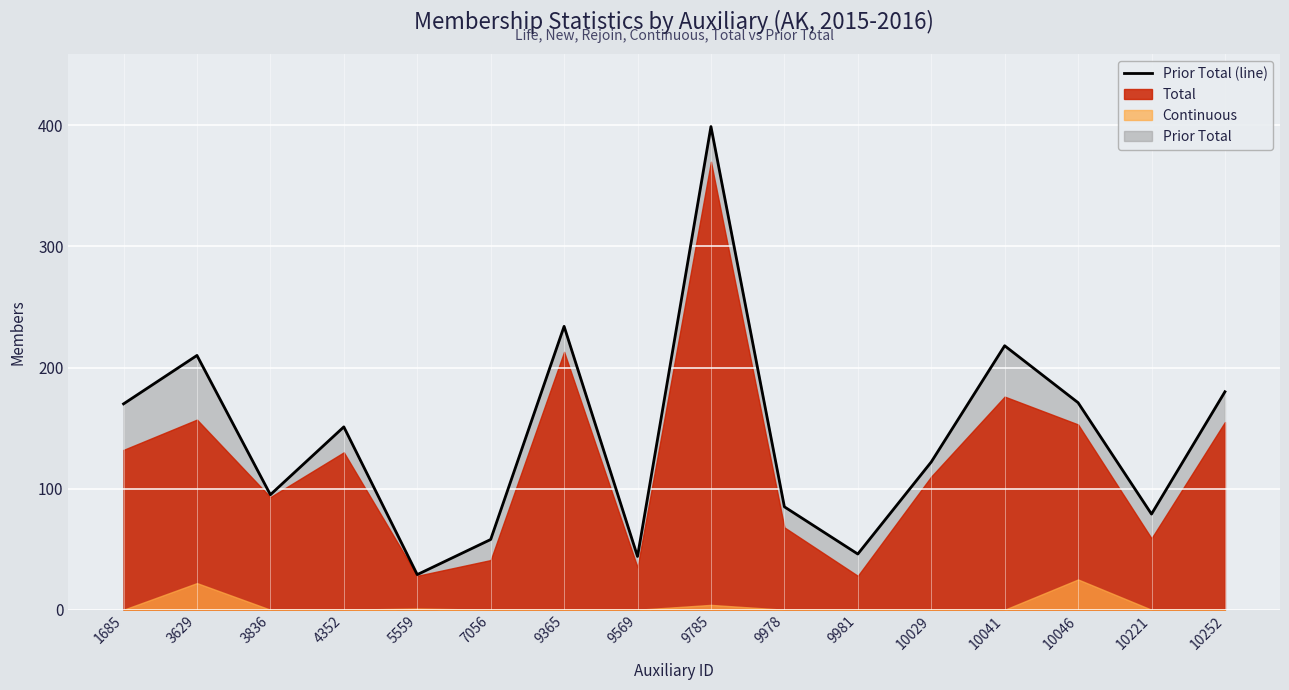

The value at 9569 is 30. True or false?

False